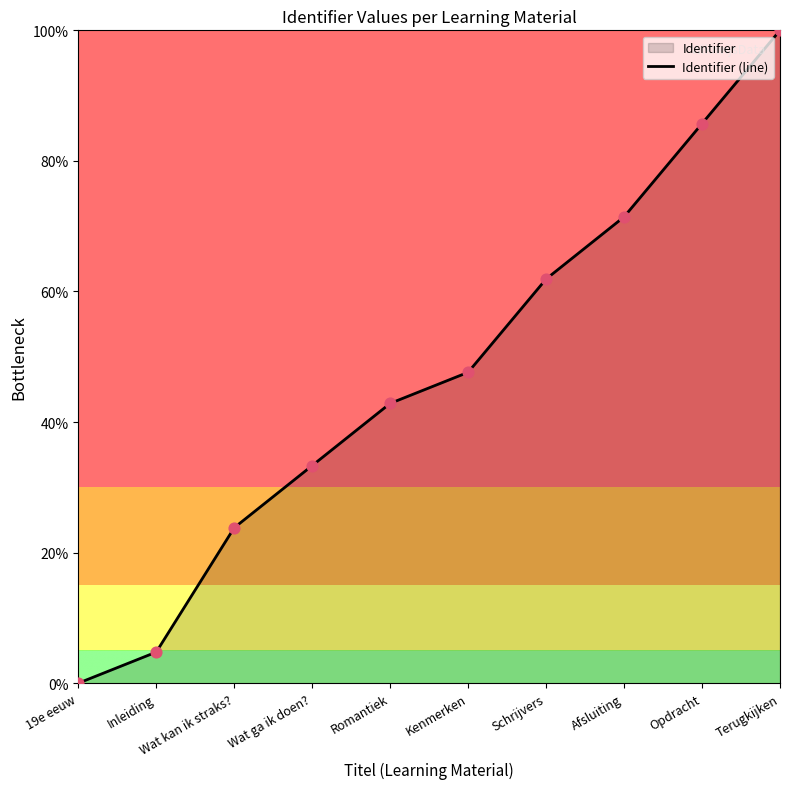

Between Inleiding and Wat ga ik doen?, which is larger?

Wat ga ik doen?